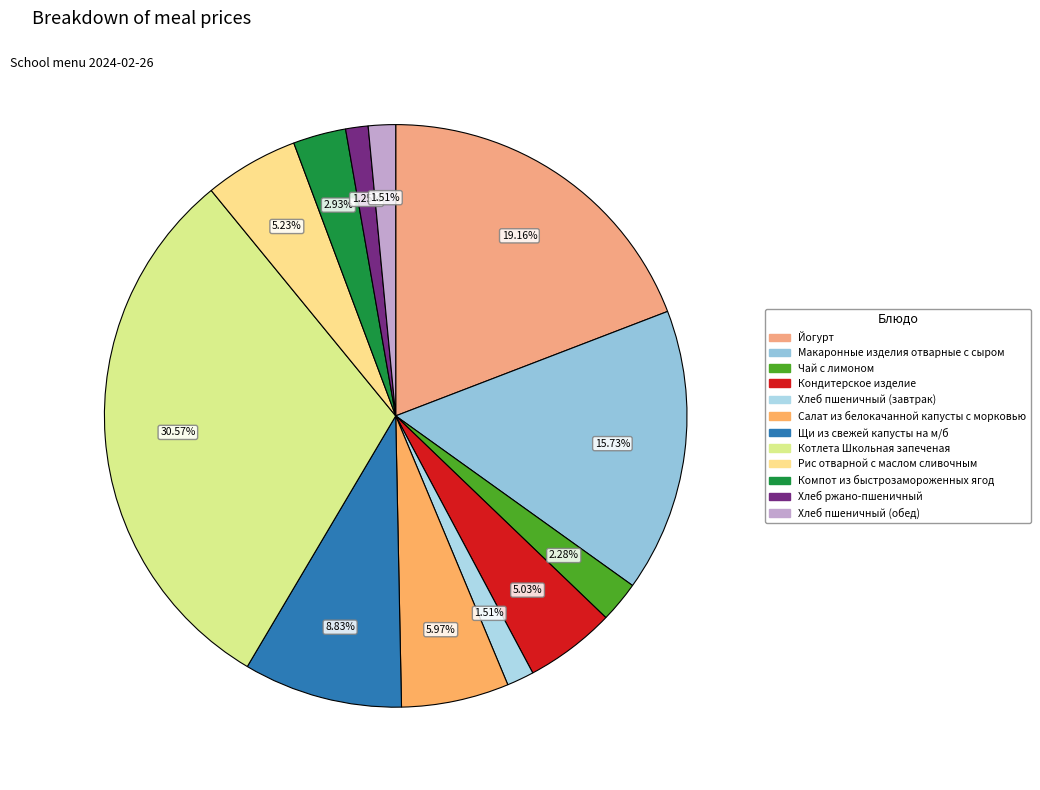

Approximately how many times larger is the value at Йогурт compared to Хлеб пшеничный (обед)?

12.7